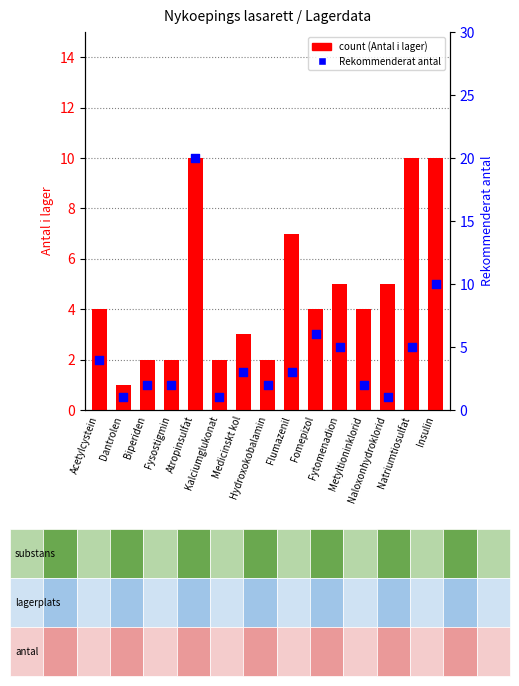

At how many categories does at least one series exceed 18?

1